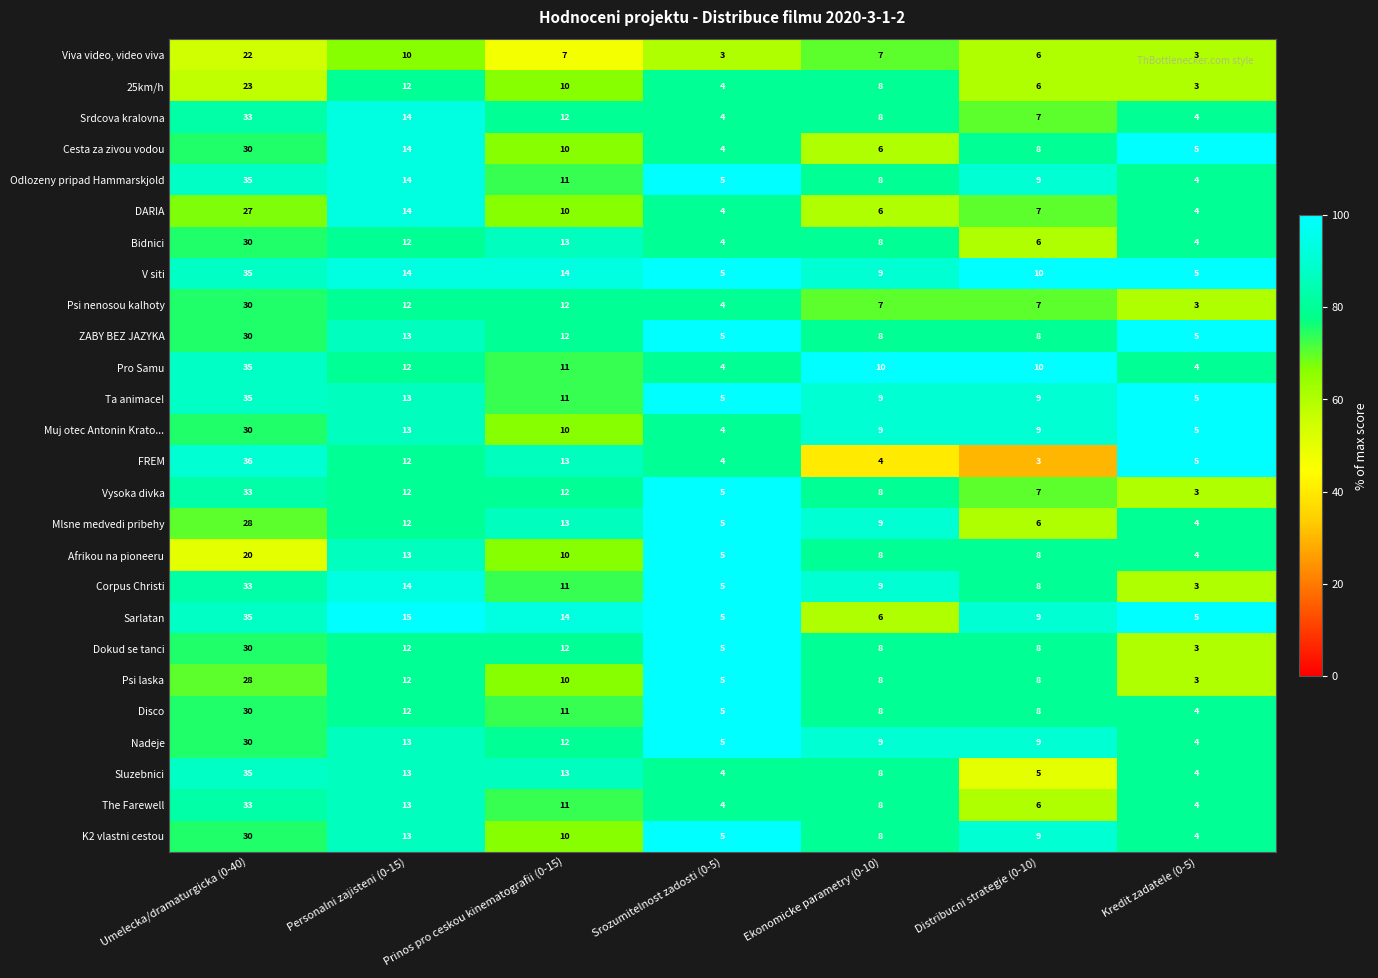

The Bidnici series shows 12 at Personalni zajisteni (0-15). True or false?

True